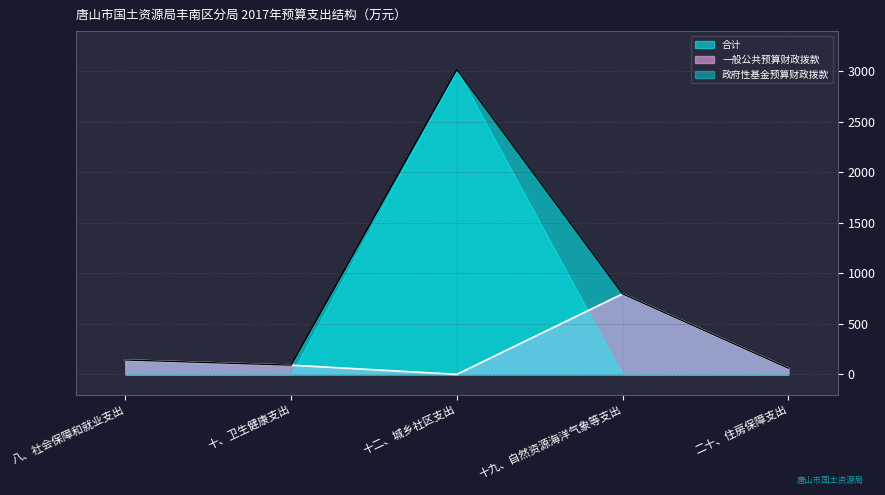

Rank the series by their average value, from lowest to highest.

一般公共预算财政拨款, 政府性基金预算财政拨款, 合计